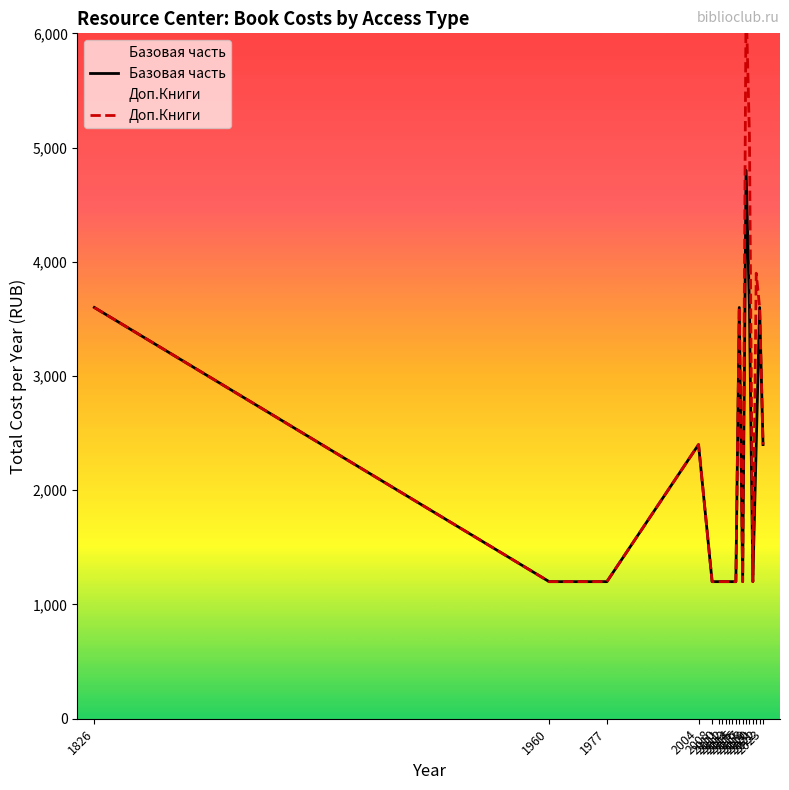

At which category is the sum across all series the highest?

2018